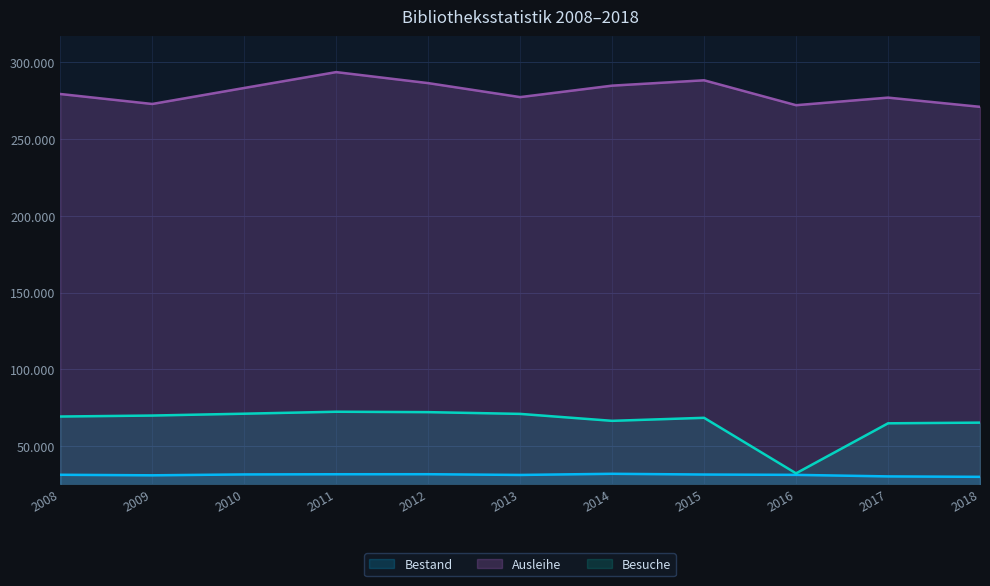

Reading right to left, what are all the values shown in this chart?

Bestand: 2018=30033	2017=30315	2016=31317	2015=31537	2014=32016	2013=31261	2012=31745	2011=31724	2010=31600	2009=31025	2008=31369
Ausleihe: 2018=270928	2017=276917	2016=271985	2015=288208	2014=284716	2013=277247	2012=286364	2011=293528	2010=283198	2009=272786	2008=279276
Besuche: 2018=65326	2017=64881	2016=32311	2015=68461	2014=66490	2013=71015	2012=72152	2011=72411	2010=71140	2009=69936	2008=69302